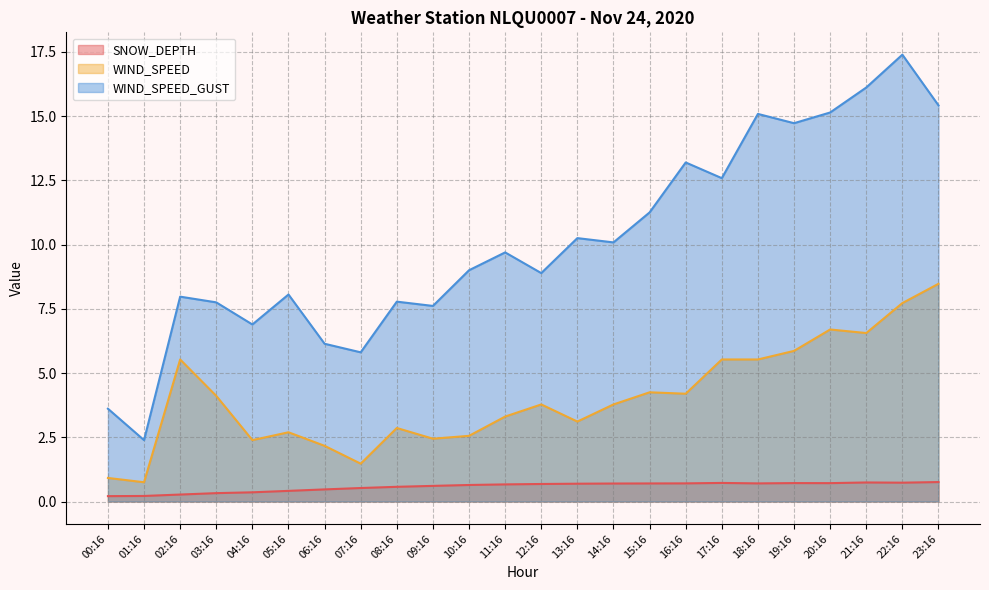

Where is WIND_SPEED_GUST nearest to the value 9?

10:16